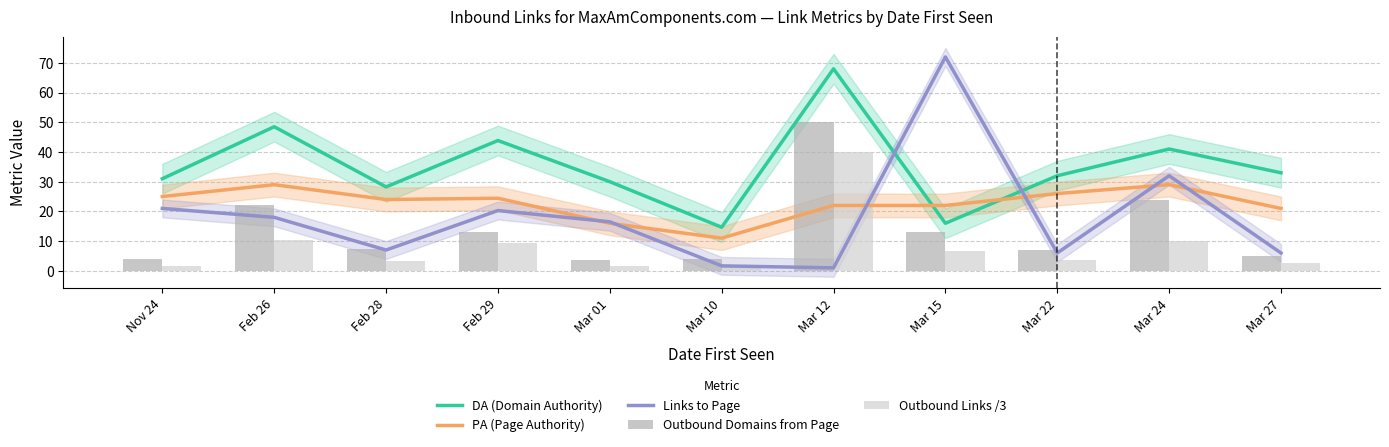

What is the label of the 10th bar from the right?

Feb 26